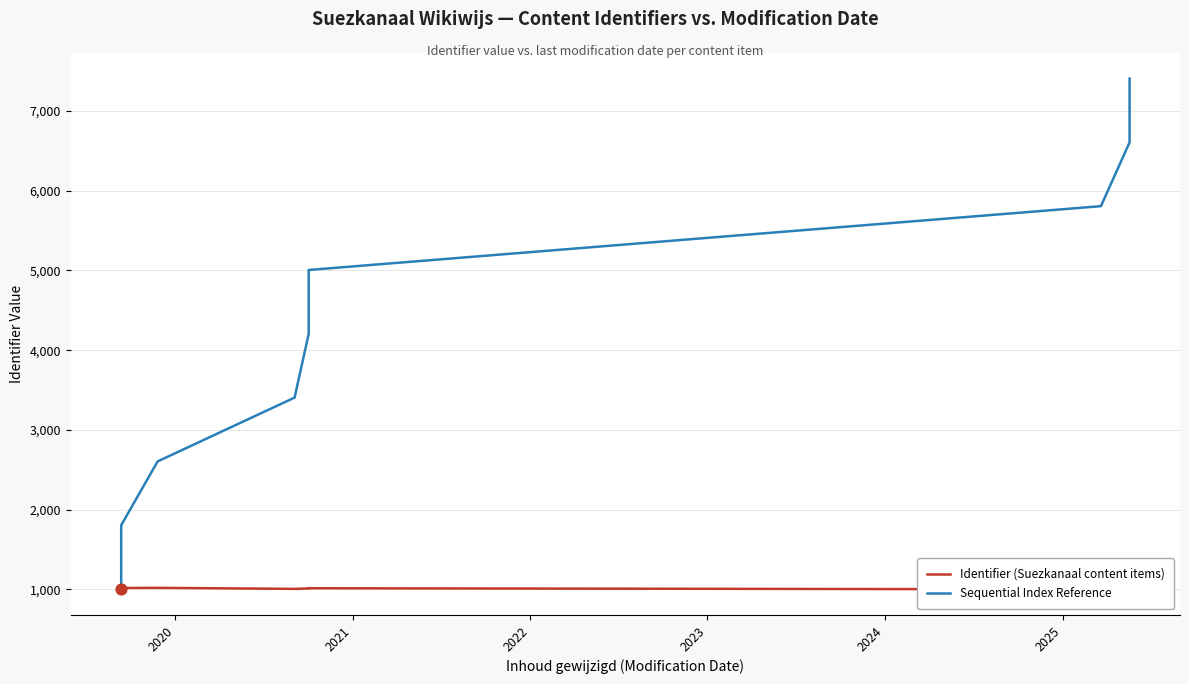

Which series has the largest Y range (max minus min)?

Sequential Index Reference